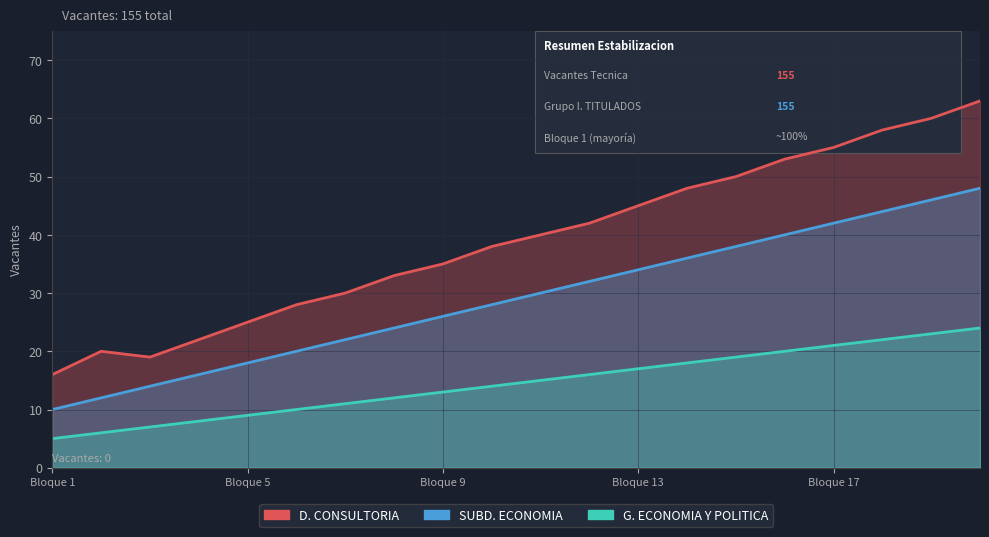

Between Bloque 13 and Bloque 19, which series saw the biggest shift?

D. CONSULTORIA, MEDIO AMBIENTE Y TI